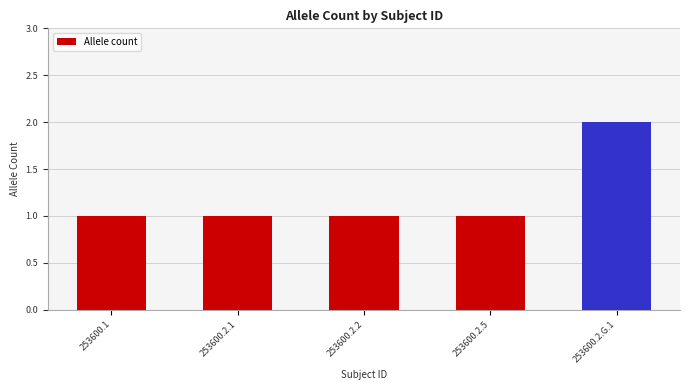

Reading right to left, transcribe all the data shown in this chart.

2	1	1	1	1